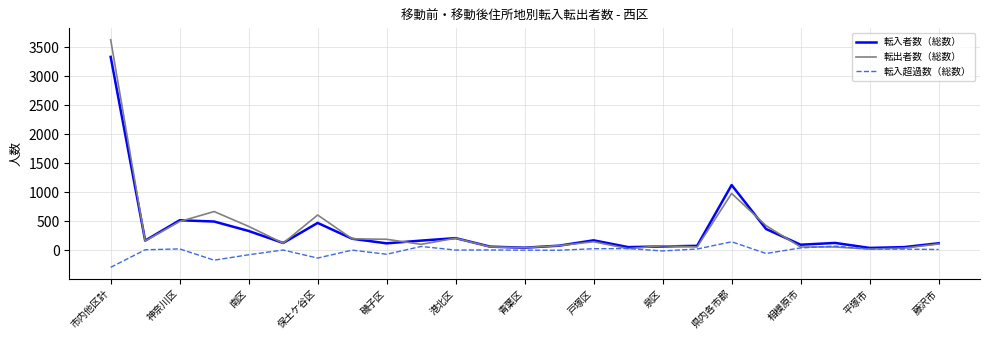

What are all the series names shown in the legend?

転入者数（総数）, 転出者数（総数）, 転入超過数（総数）